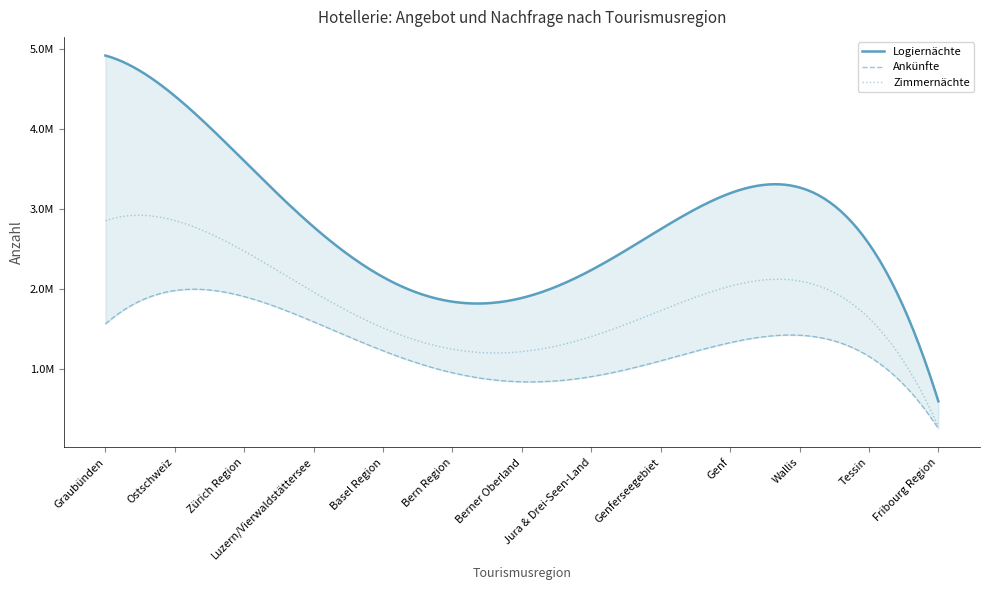

Where does the Logiernächte series first go above 2606734?

Graubünden